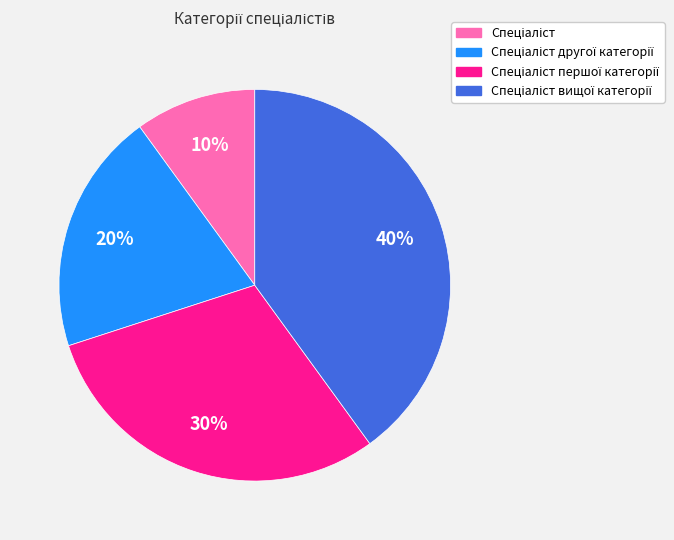

To the nearest percent, what is the difference between the largest and smallest slice percentages?

30%